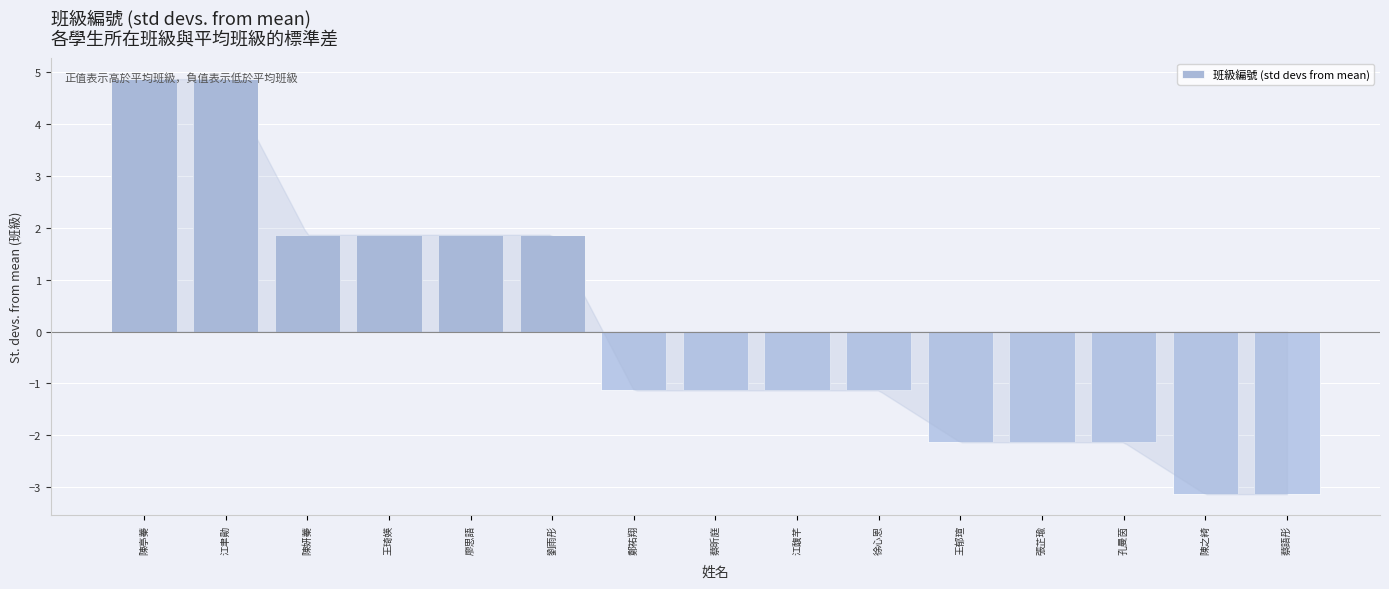

Is it true that the value at 陳亭蓁 is 8.1?

False